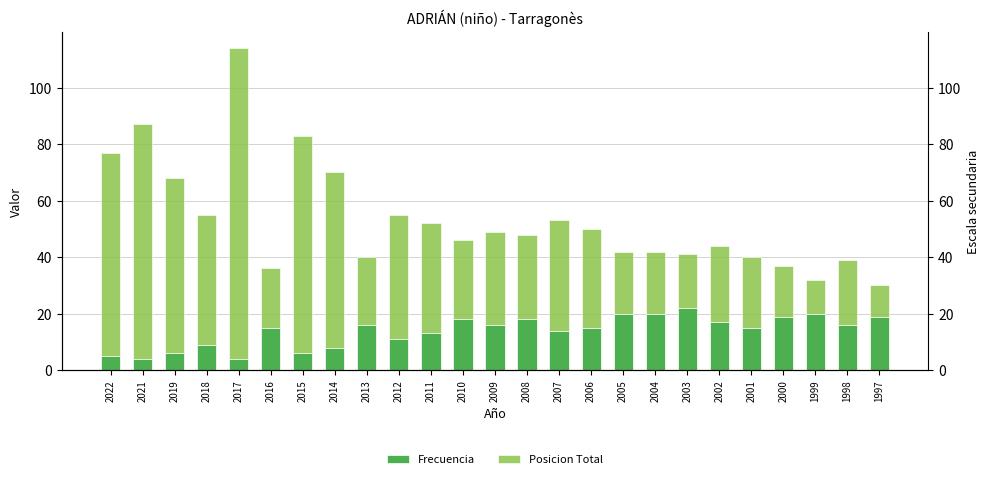

What is the greatest value displayed?

110